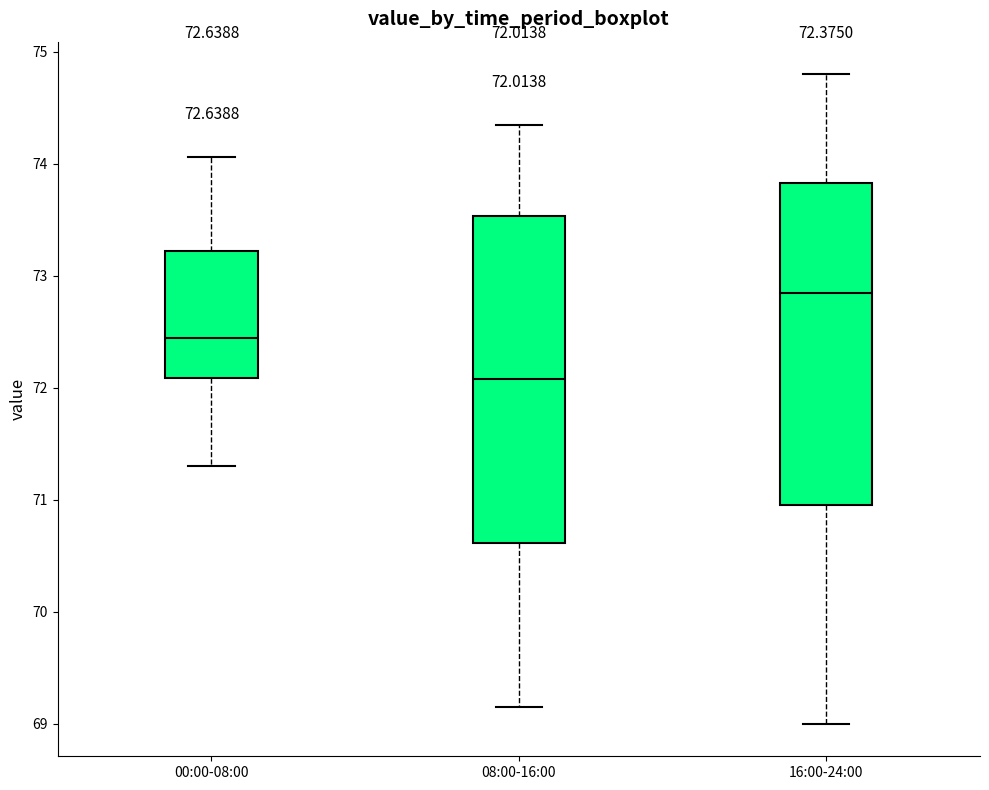

Which box's median line is the lowest?

08:00-16:00